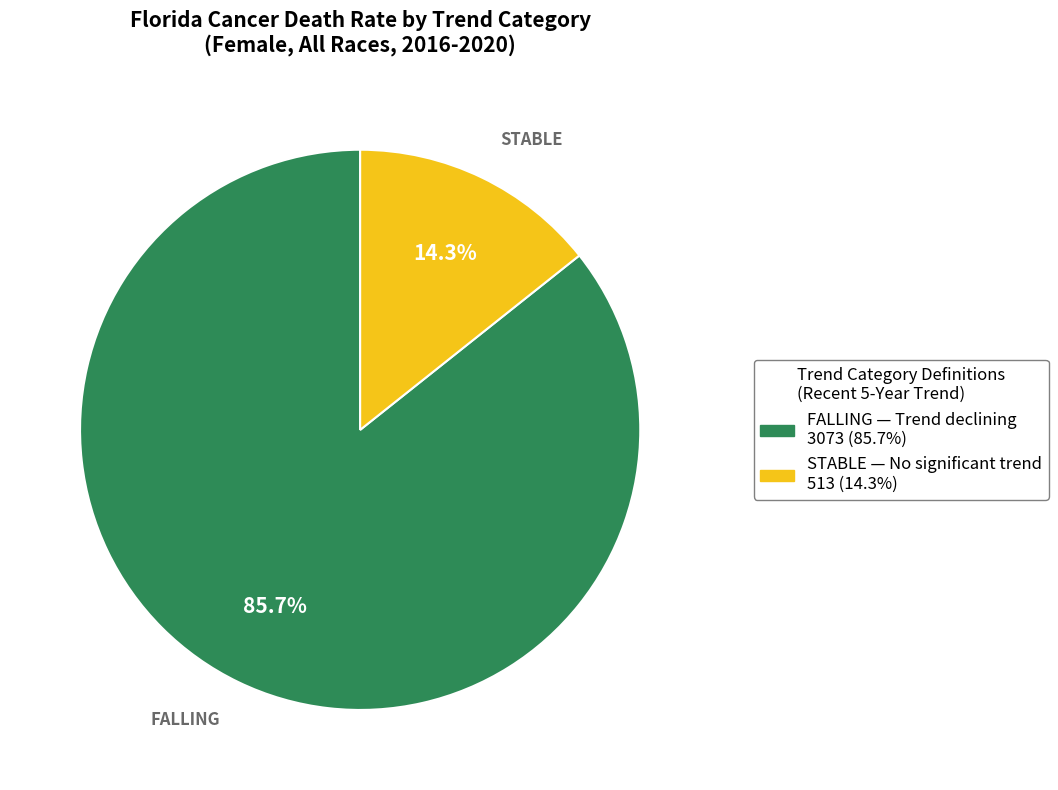

Is there any slice that represents more than half of the pie?

Yes